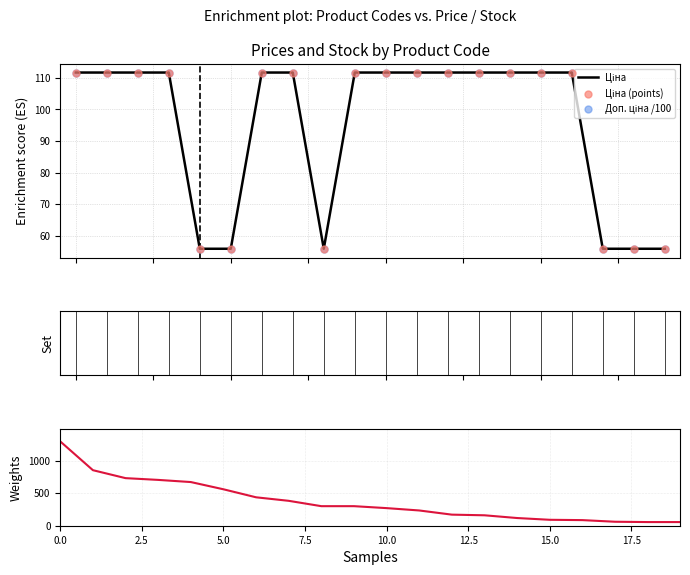

Which series contains the lowest Y value?

Ціна